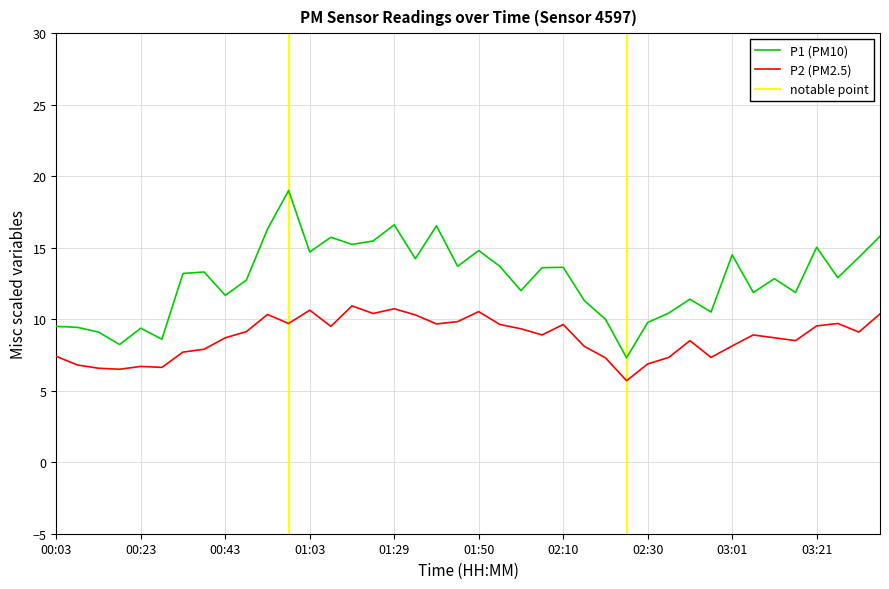

What is the difference between the second highest and minimum values in the P2 series?

5.0